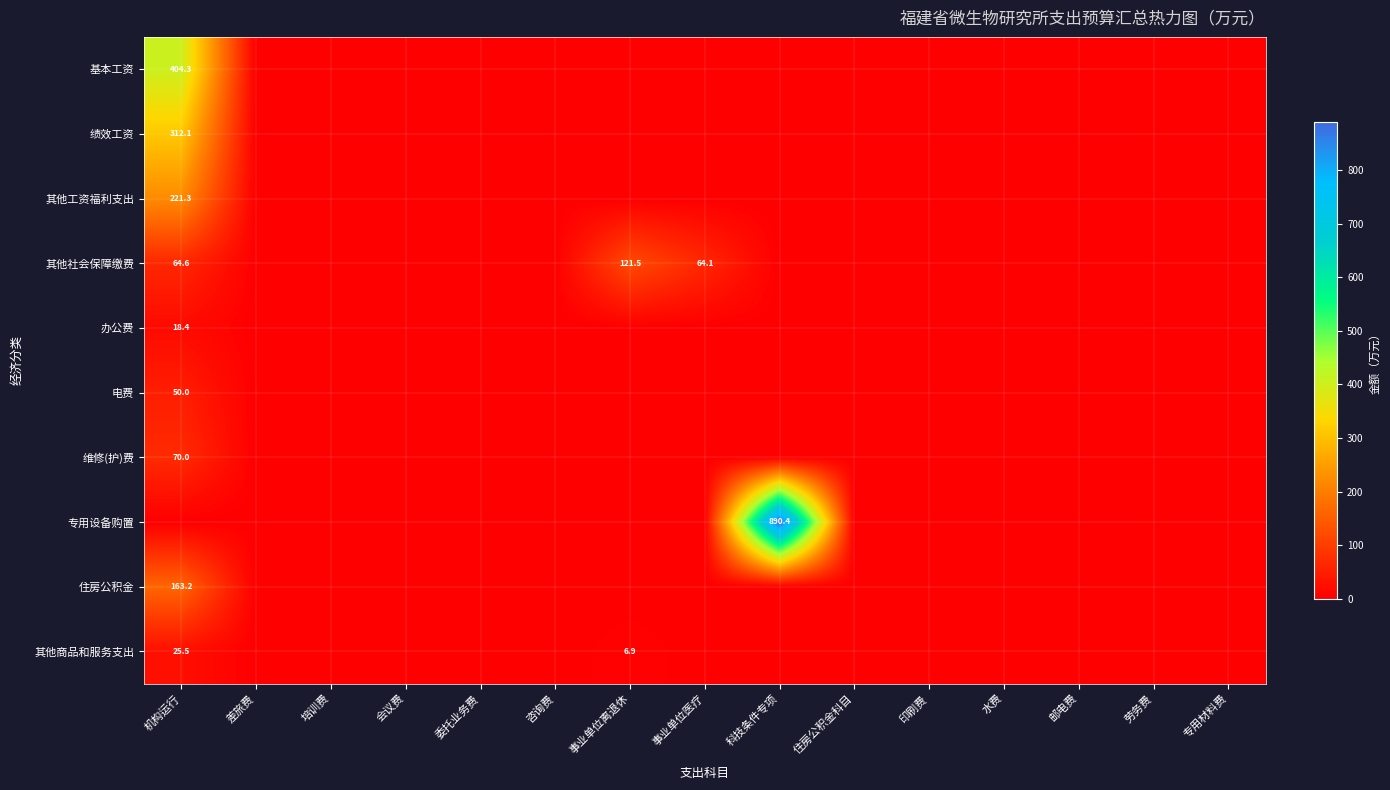

Is it true that 其他工资福利支出 equals 393.4 at 机构运行?

False